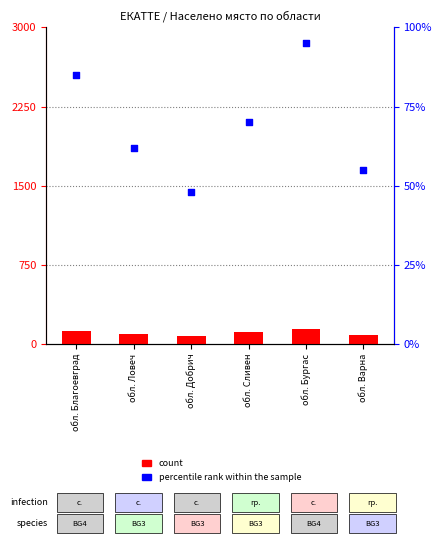

Is the value of count at обл. Ловеч greater than the value of percentile rank within the sample at обл. Сливен?

Yes